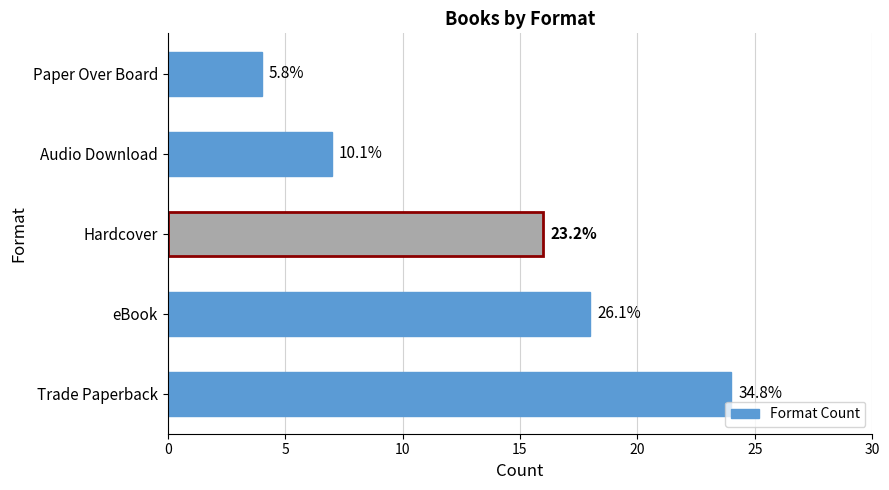

How many bars are there in total?

5